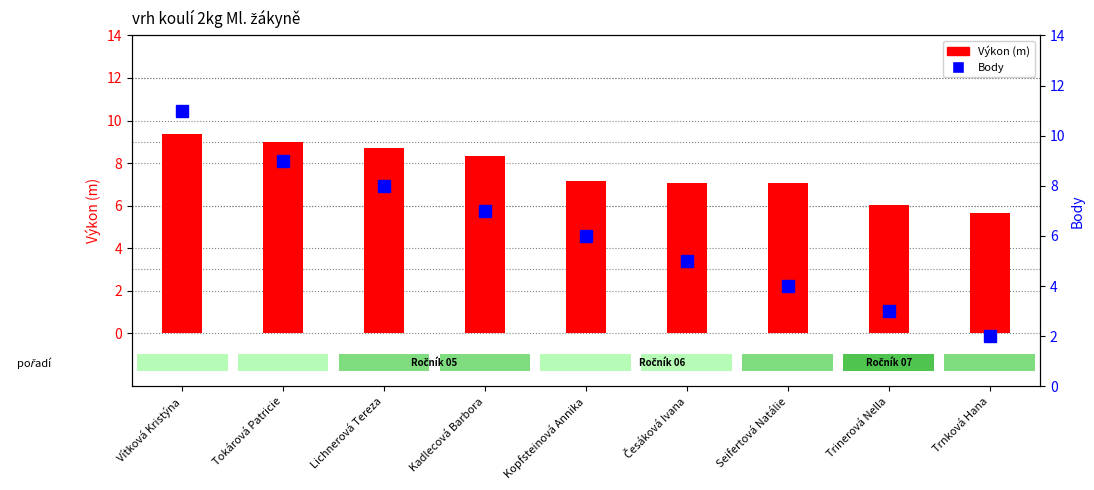

Reading left to right, transcribe all the data shown in this chart.

Výkon (m): 9.3	9.0	8.7	8.3	7.1	7.0	7.0	6.0	5.7
Body: 11.0	9.0	8.0	7.0	6.0	5.0	4.0	3.0	2.0